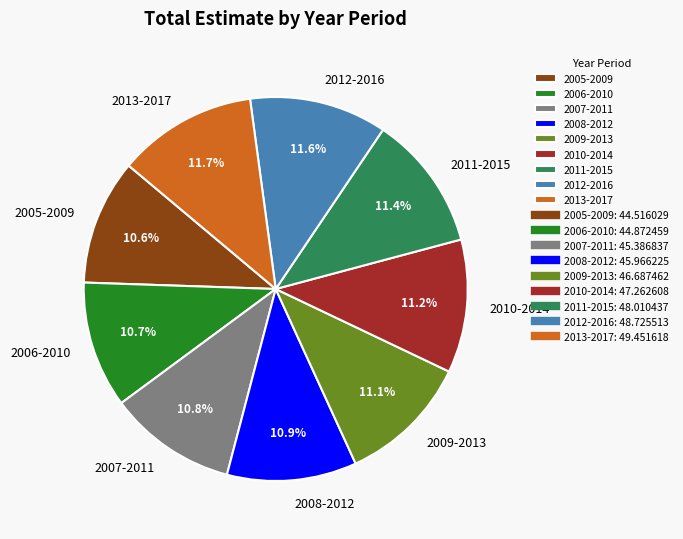

The 2009-2013 slice represents 1% of the pie. True or false?

False